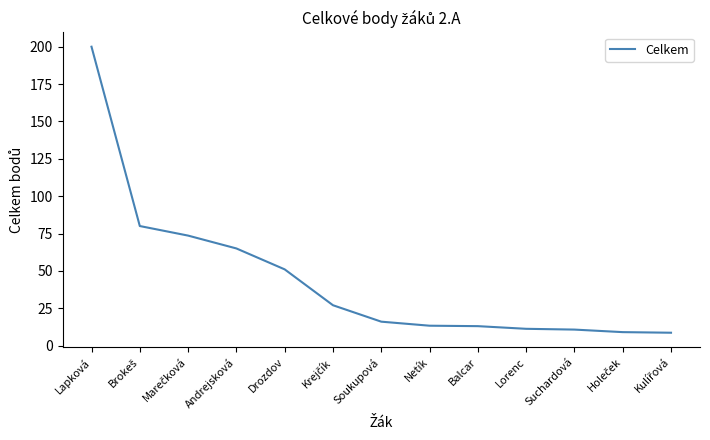

Which has a higher value, Drozdov or Lorenc?

Drozdov